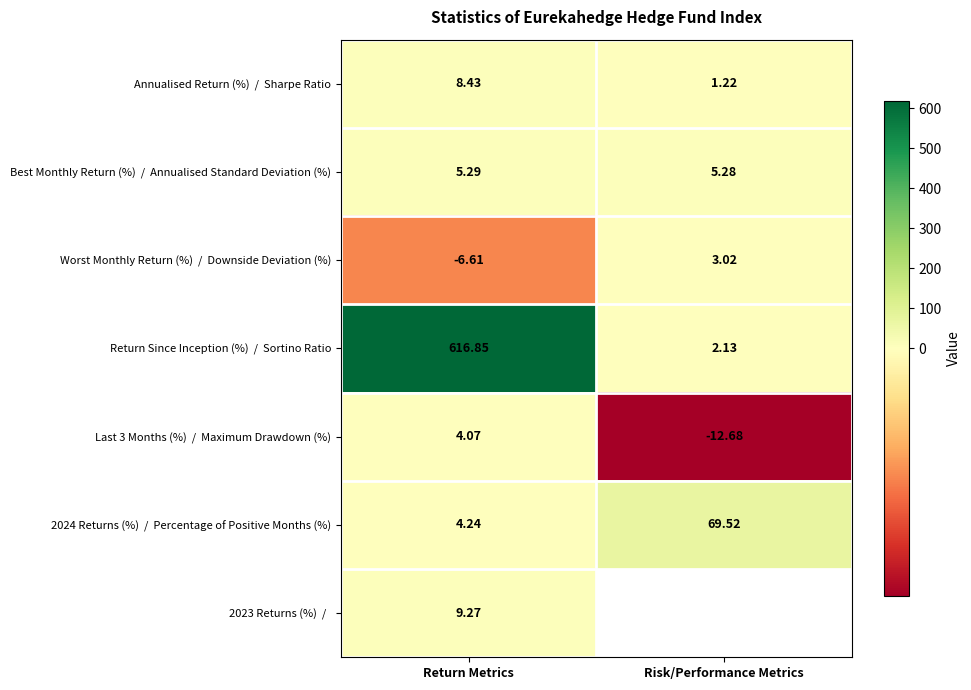

How many data points in Annualised Return (%) / Sharpe Ratio are above 8?

1